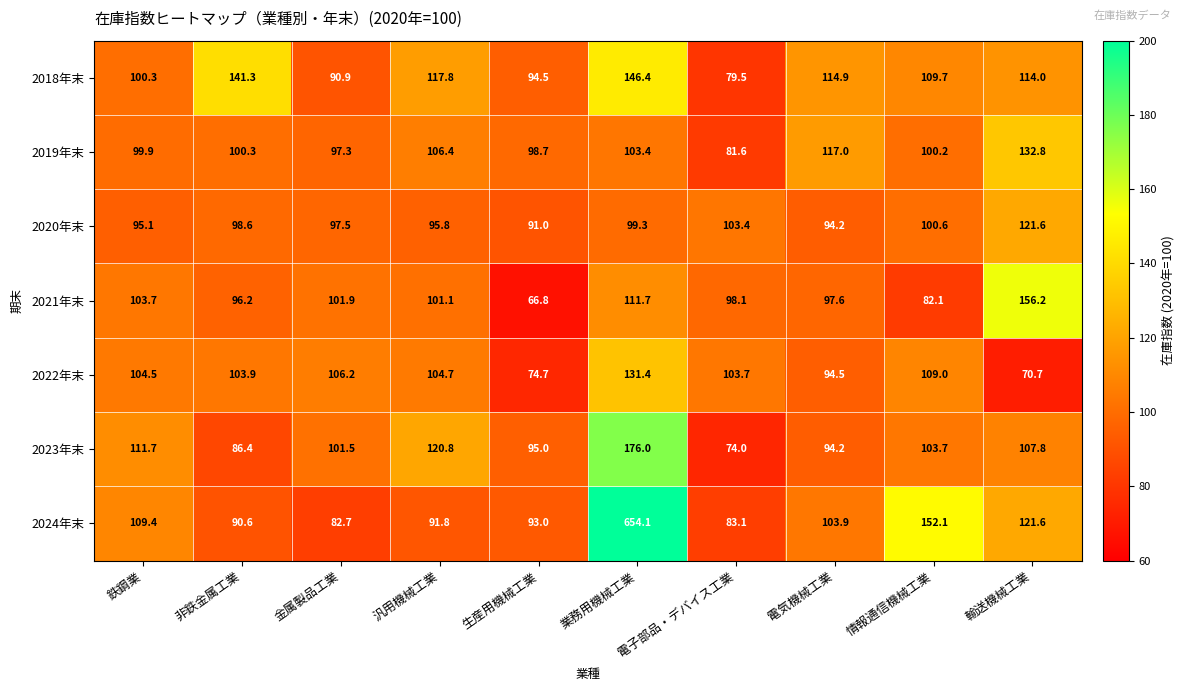

How many distinct data groups are displayed?

7